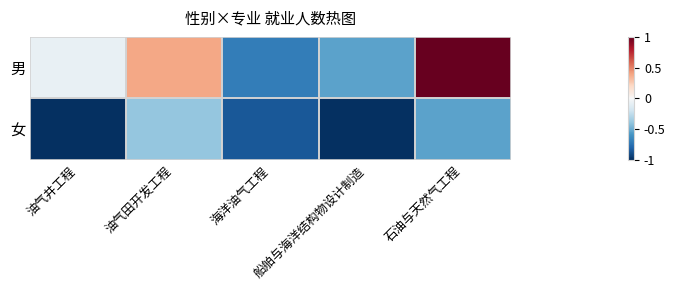

List the series in order of their peak value, highest first.

男, 女